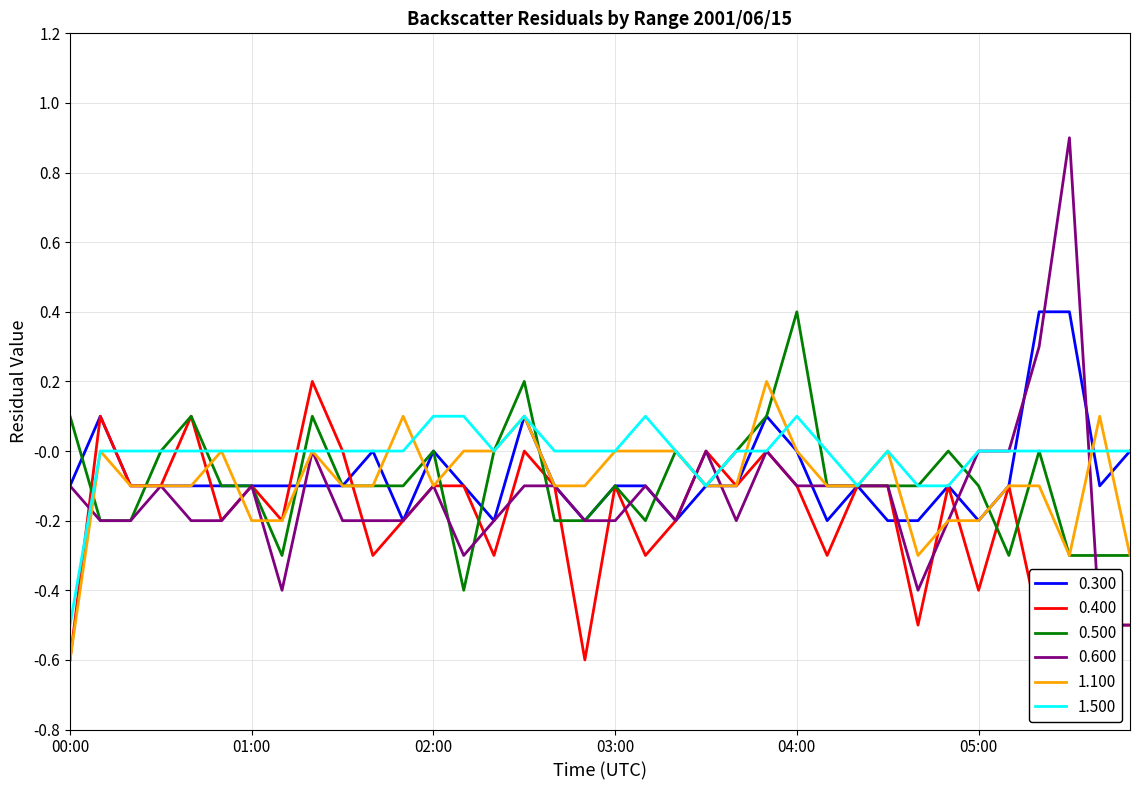

At 22, list the series in order from smallest to largest.

0.600, 0.300, 0.400, 1.100, 0.500, 1.500